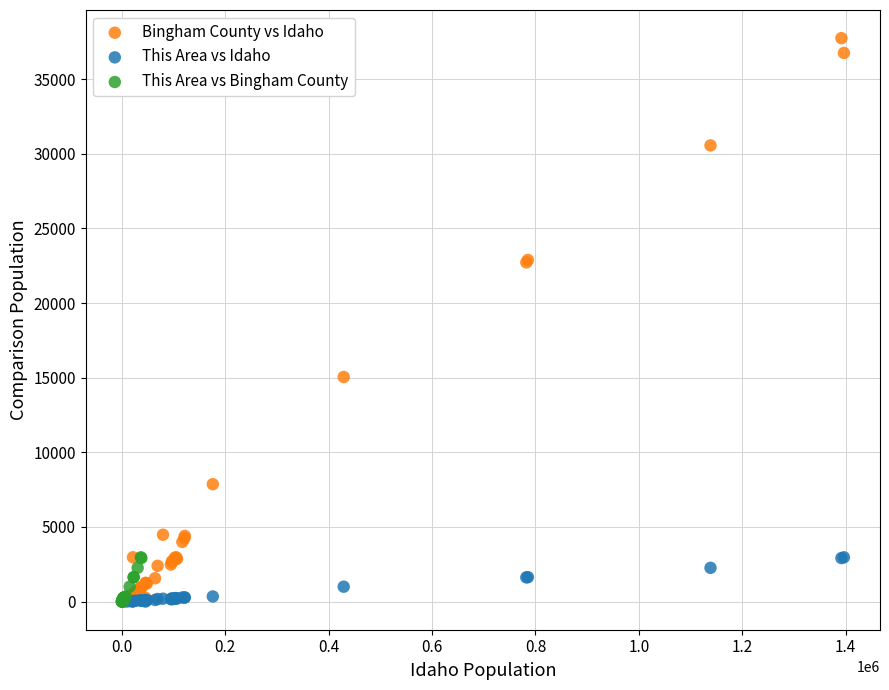

What are all the series names shown in the legend?

Bingham County vs Idaho, This Area vs Idaho, This Area vs Bingham County